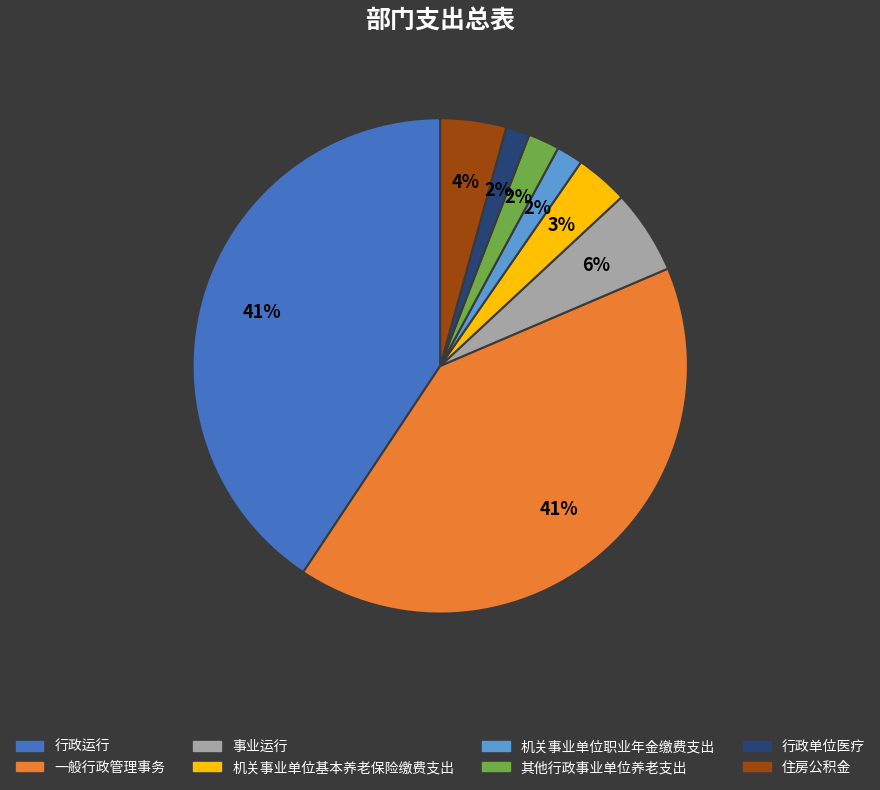

Which has a higher value, 机关事业单位基本养老保险缴费支出 or 一般行政管理事务?

一般行政管理事务